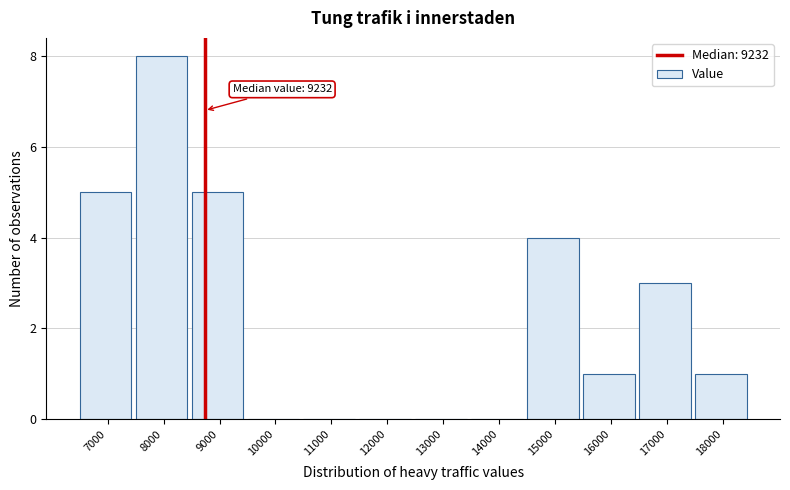

Reading right to left, transcribe all the data shown in this chart.

18000=1	17000=3	16000=1	15000=4	14000=0	13000=0	12000=0	11000=0	10000=0	9000=5	8000=8	7000=5